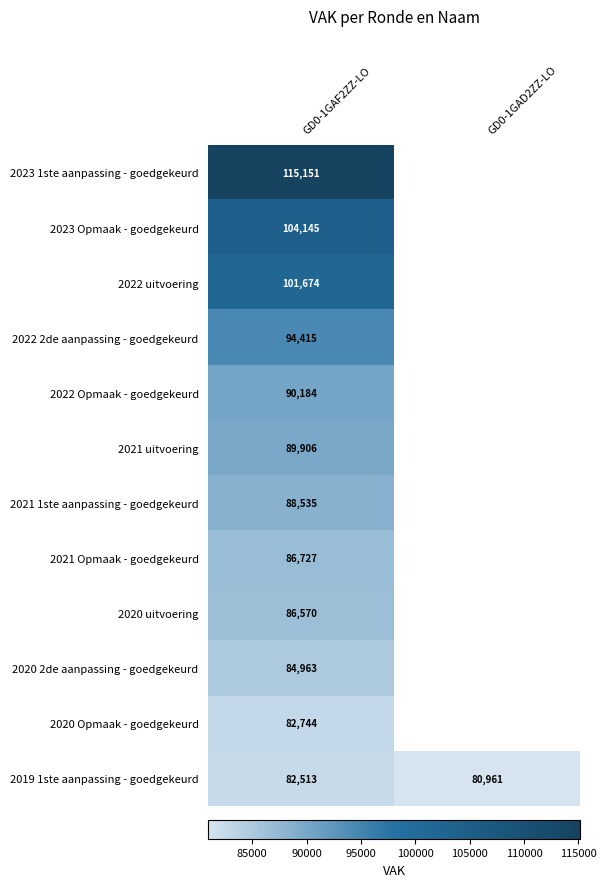

Which category has the highest value in the 2019 1ste aanpassing - goedgekeurd series?

GD0-1GAF2ZZ-LO